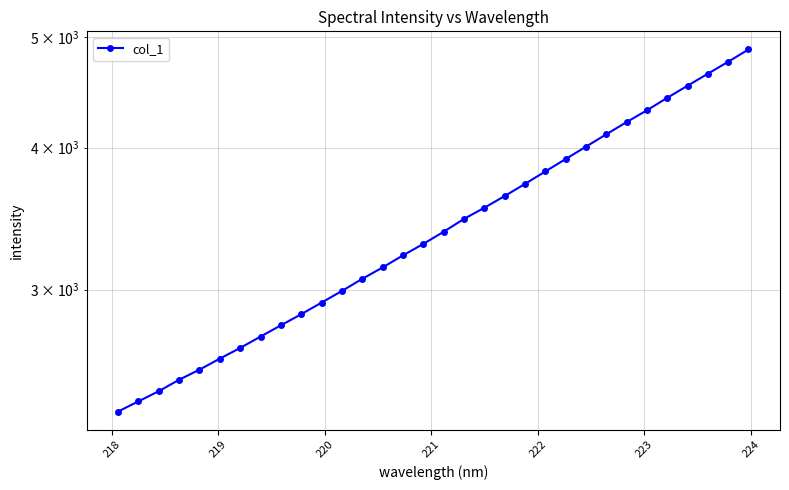

How many lines are shown in the chart?

1